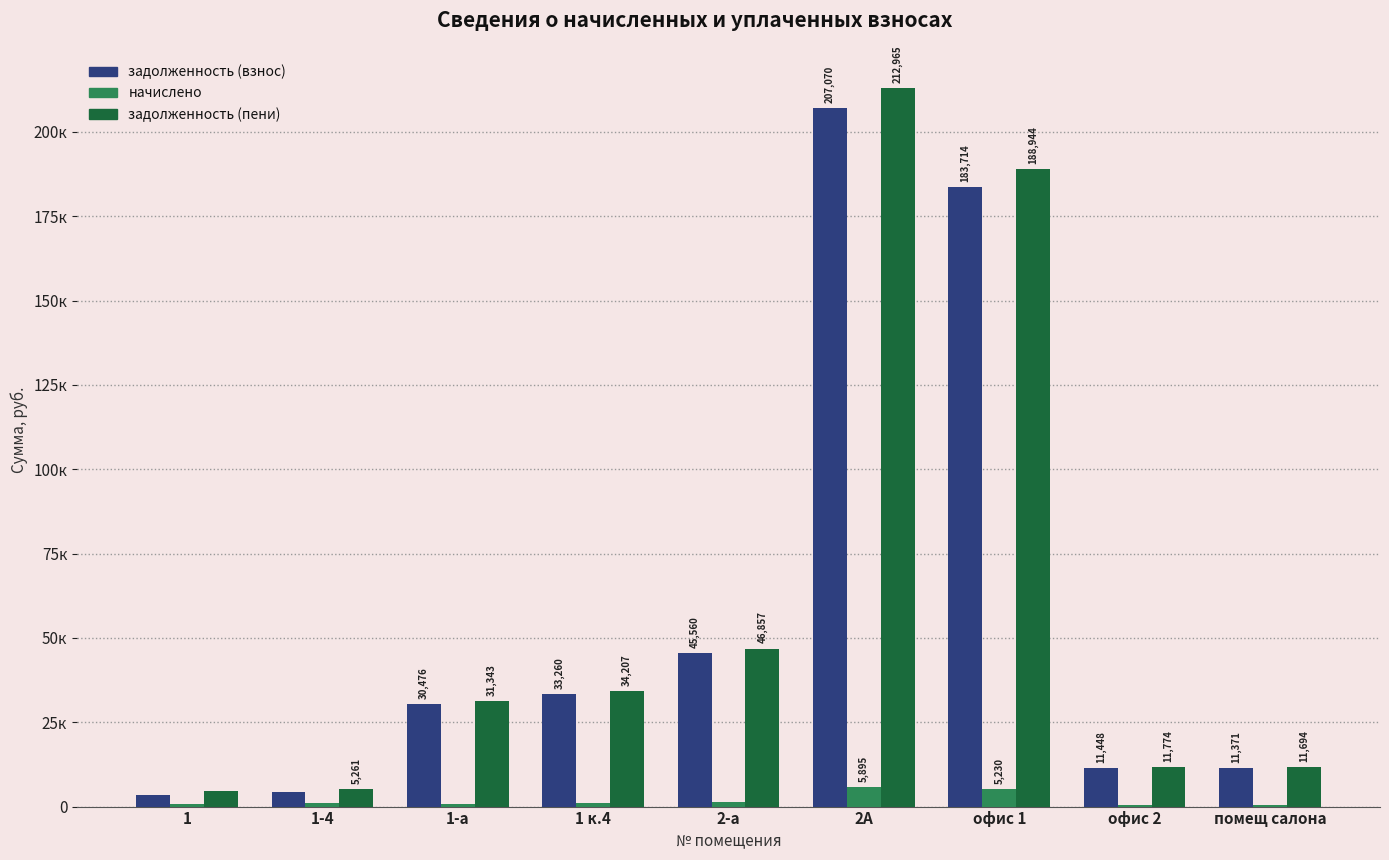

What are all the series names shown in the legend?

задолженность (взнос), начислено, задолженность (пени)